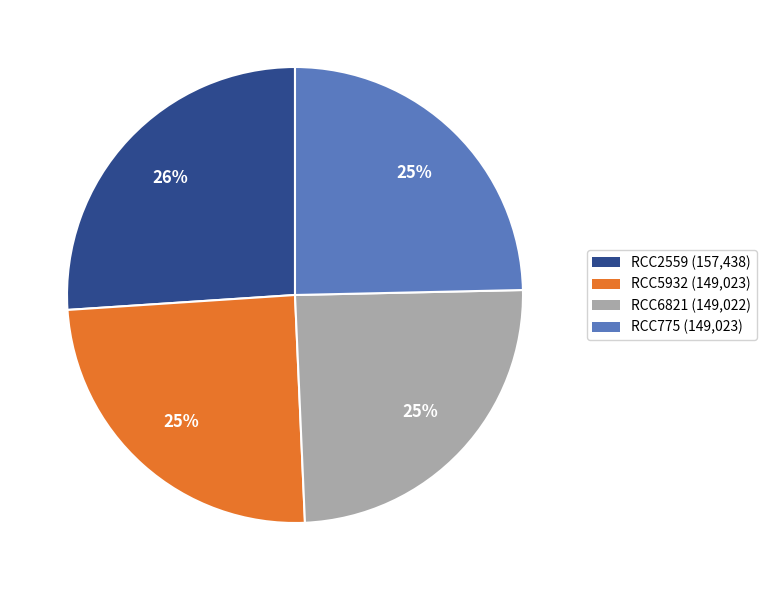

To the nearest percent, what is the difference between the RCC2559 and RCC5932 slice percentages?

1%